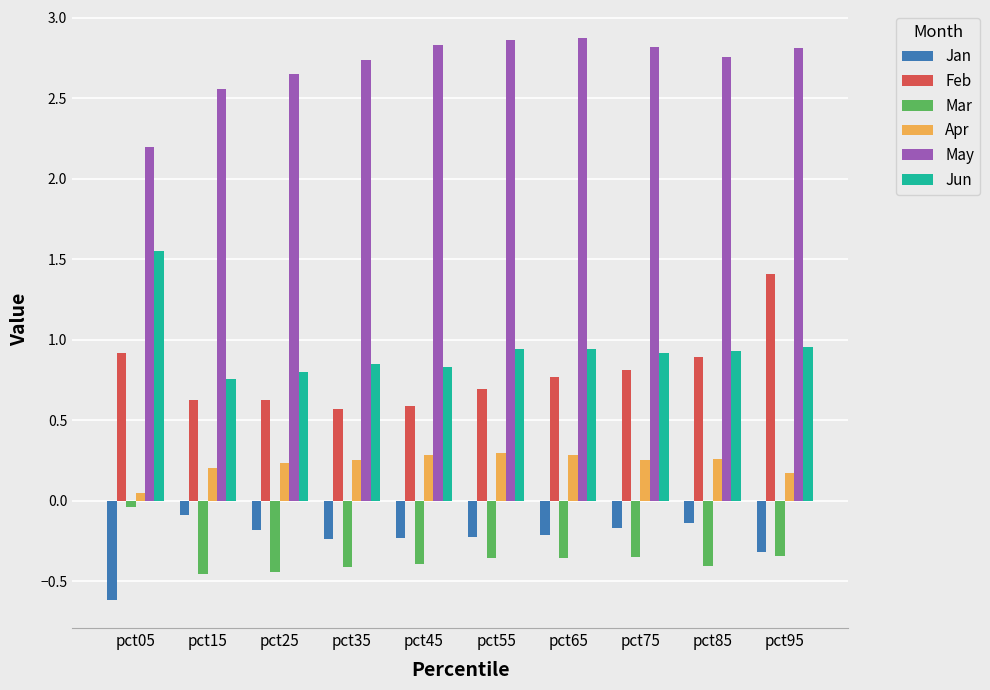

Is it true that Jan equals -0.2 at pct25?

True